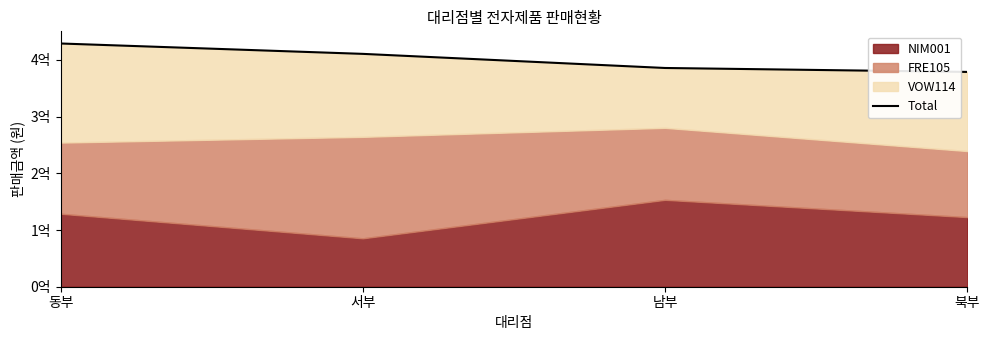

Reading right to left, what are all the values shown in this chart?

북부=378950000	남부=385900000	서부=410800000	동부=429100000